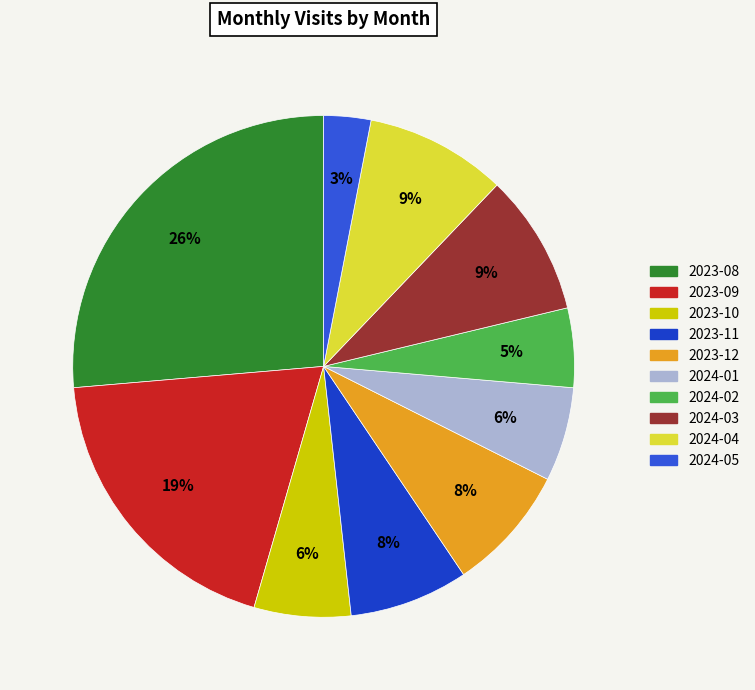

To the nearest percent, what is the difference between the 2024-01 and 2024-05 slice percentages?

3%